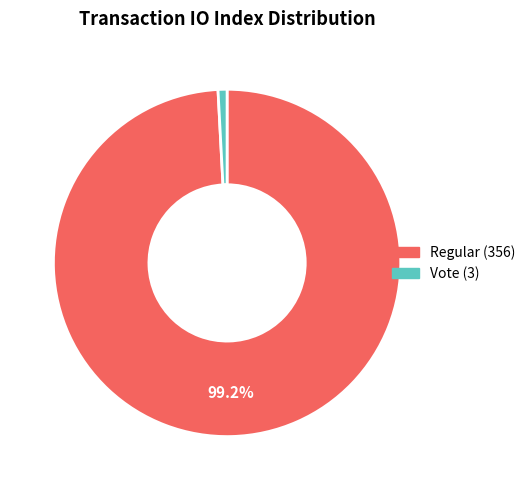

Does Regular (356) account for over 50% of the chart?

Yes